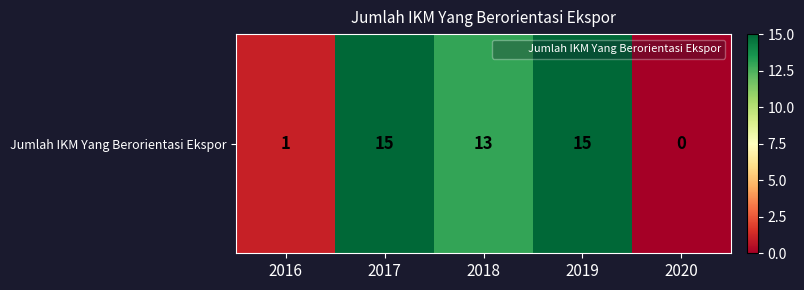

What is the maximum value shown in the chart?

15